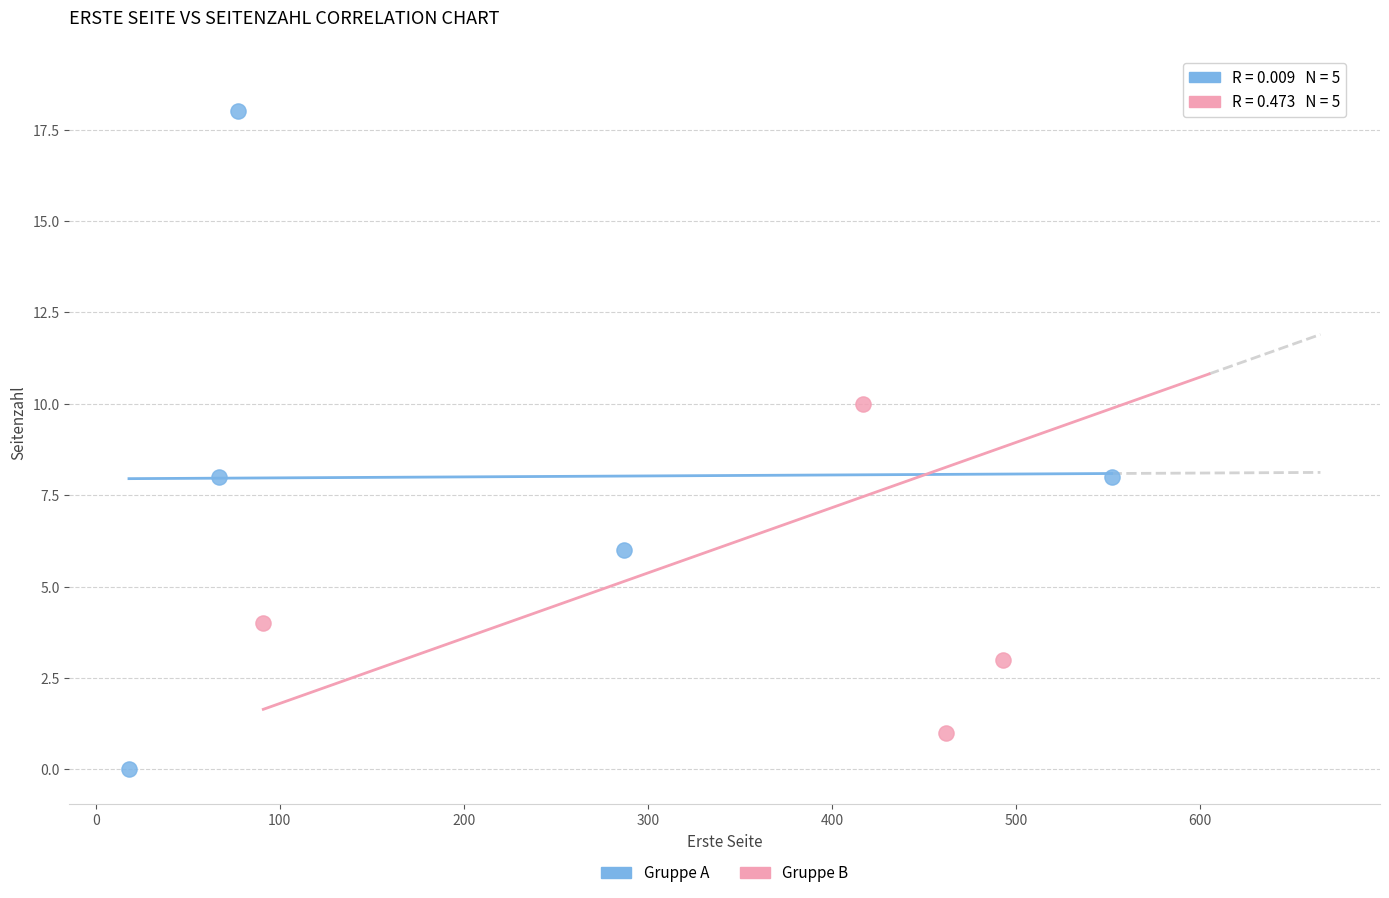

Which series contains the lowest Y value?

Gruppe A